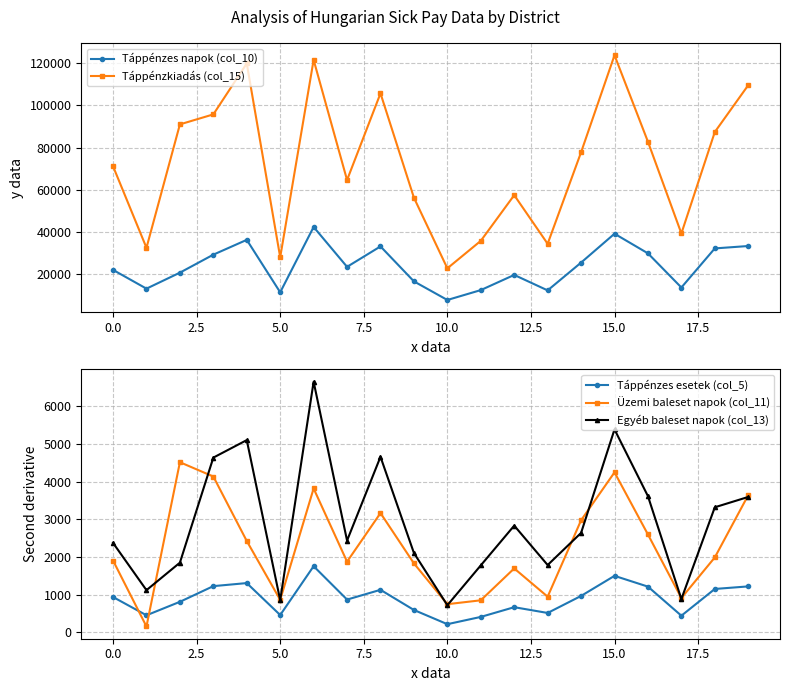

The Üzemi baleset napok (col_11) series shows 781.9 at 19. True or false?

False